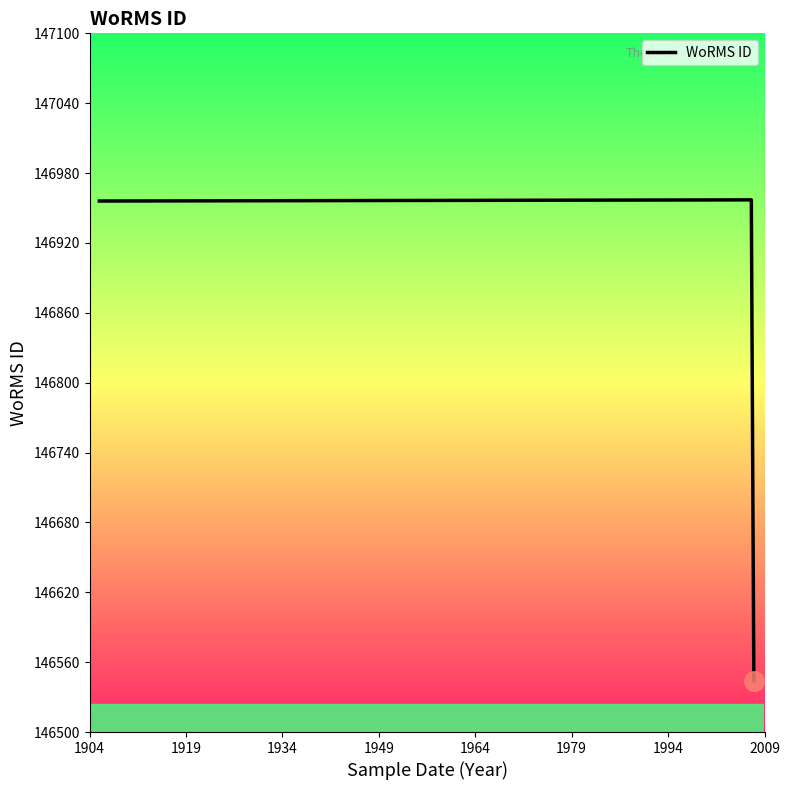

How many data points does each series have?

5